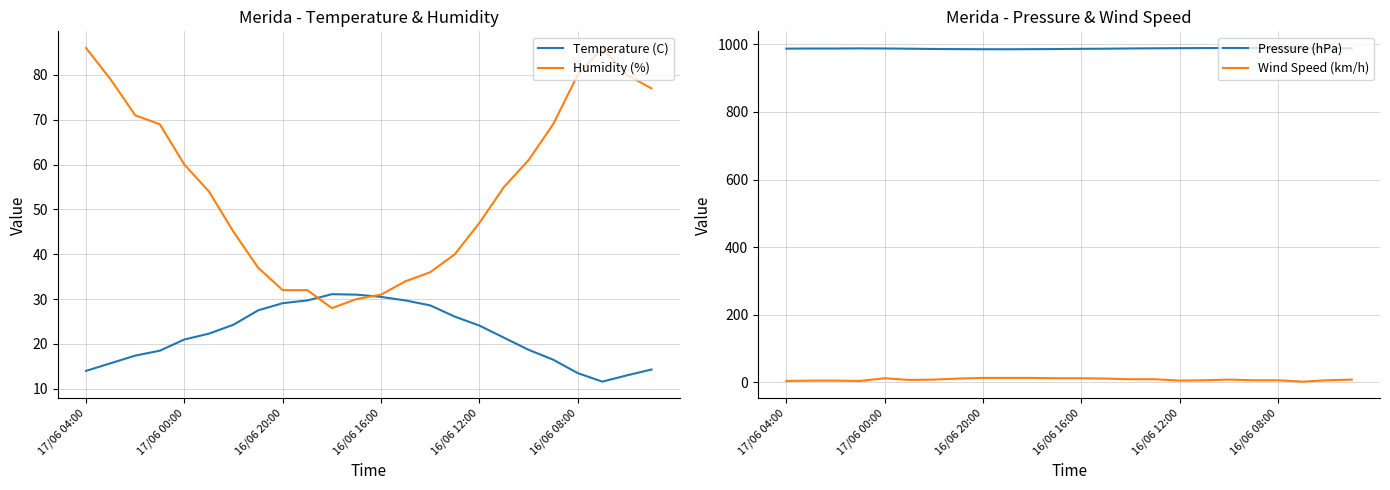

What is the total value across all series at 13?

1062.0